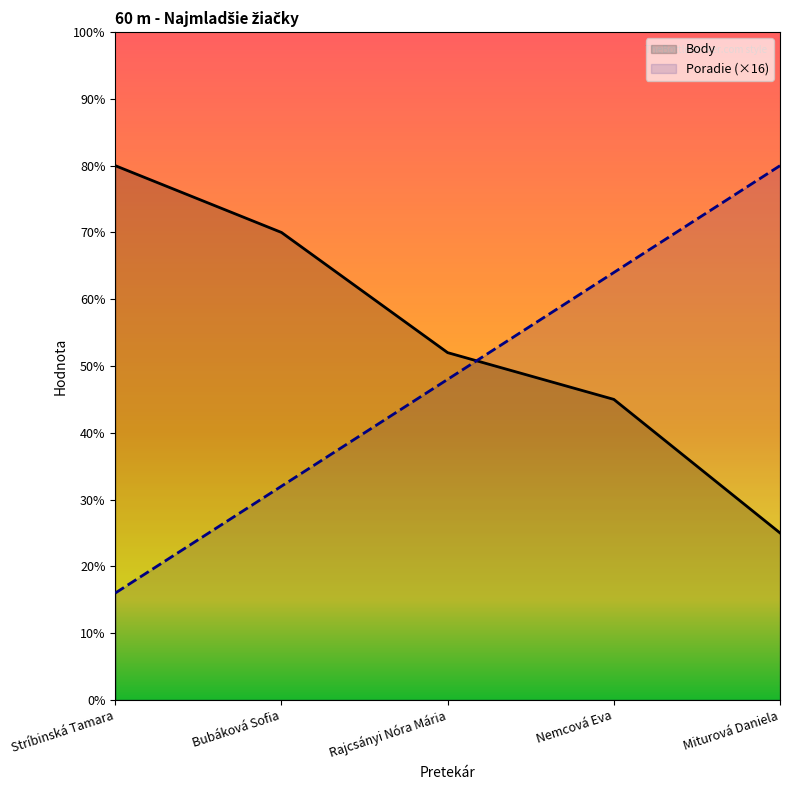

Where does the Body series first go above 52?

Stríbinská Tamara